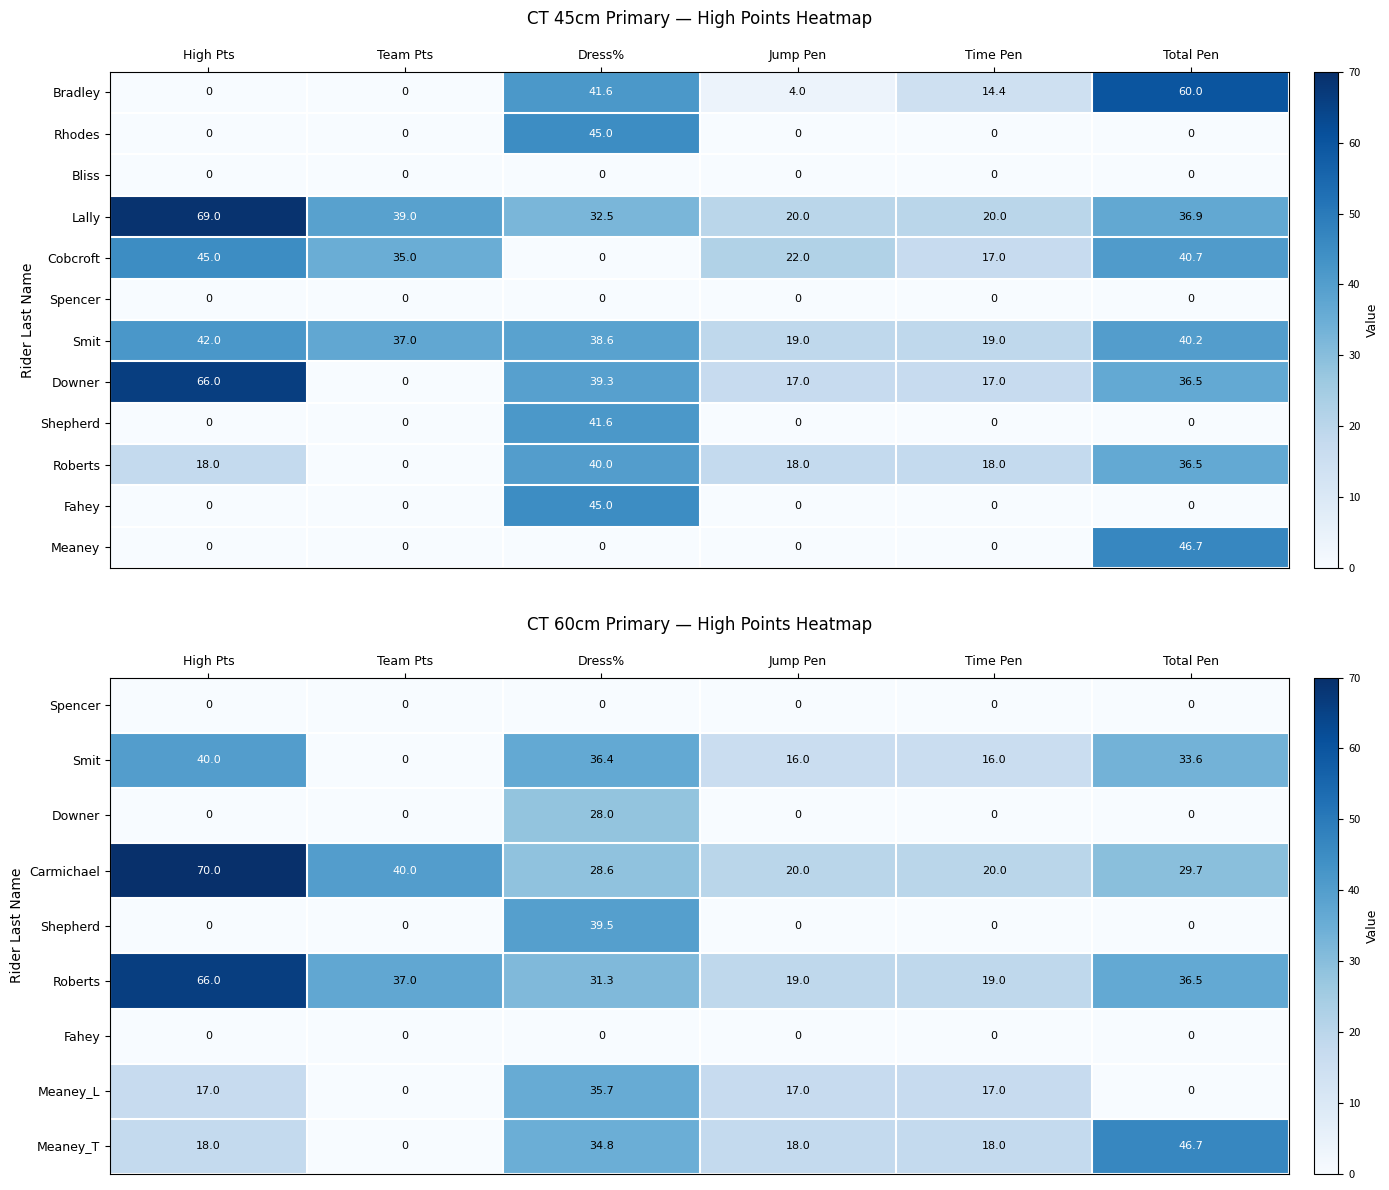

How many Meaney_L values are between 0 and 17?

5